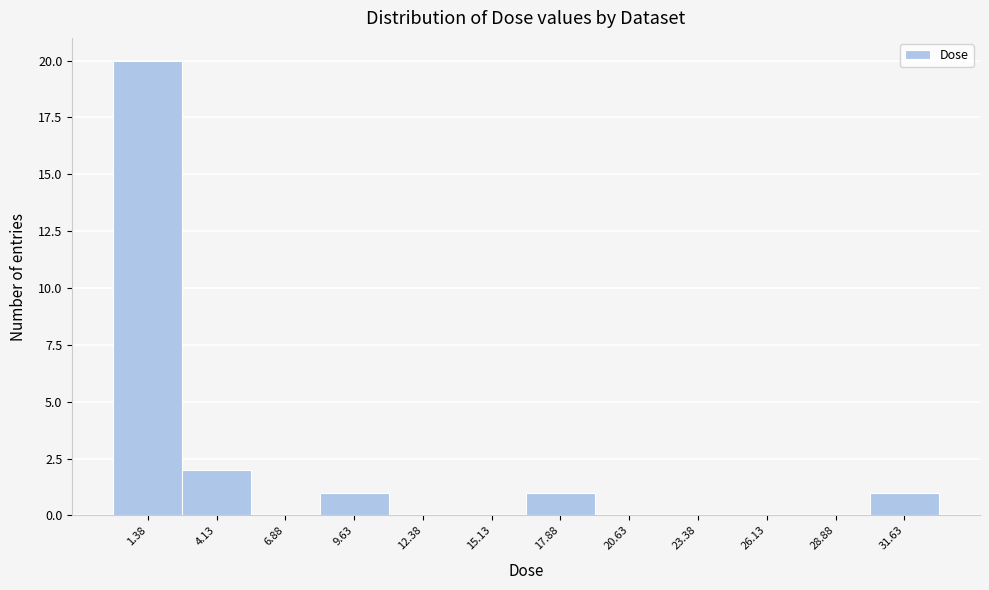

Reading left to right, transcribe this chart: for each bar, give the range it covers on the x-axis and its height. Neither the bar edges nor the heights are printed on the chart, so give them approximately, as read against the axes.

0.0 to 3.0: 20
3.0 to 5.5: 2
5.5 to 8.5: 0
8.5 to 11.0: 1
11.0 to 14.0: 0
14.0 to 16.5: 0
16.5 to 19.5: 1
19.5 to 22.0: 0
22.0 to 25.0: 0
25.0 to 27.5: 0
27.5 to 30.5: 0
30.5 to 33.0: 1